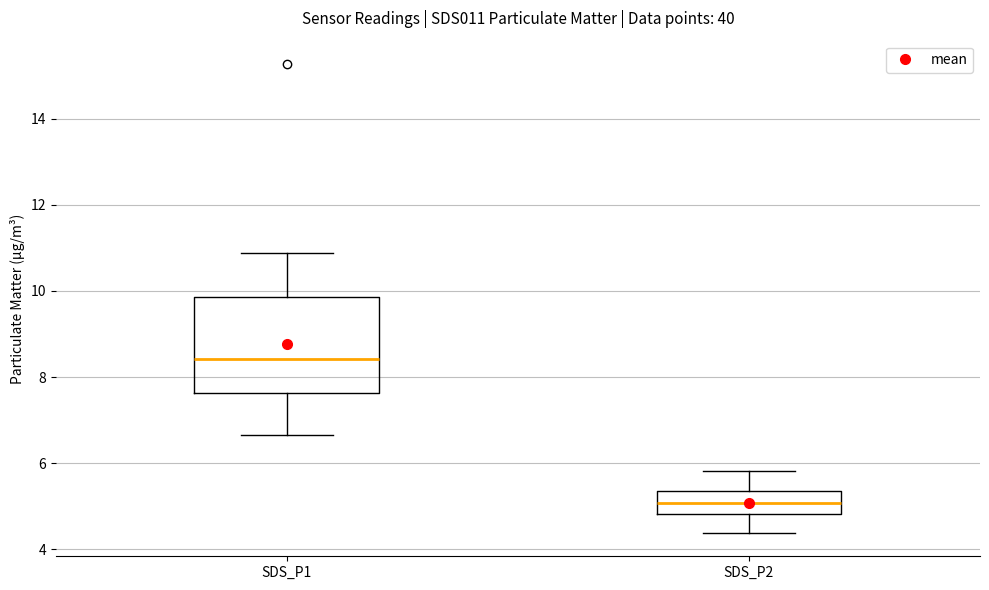

Reading left to right, read every box against the y-axis: the position of its median line, the range the box covers, and the ends of its whiskers. The values are not printed on the chart, so give them approximately, as read against the axis.

SDS_P1: median 8.4, box 7.6 to 9.8, whiskers 6.6 to 10.8
SDS_P2: median 5.0, box 4.8 to 5.4, whiskers 4.4 to 5.8